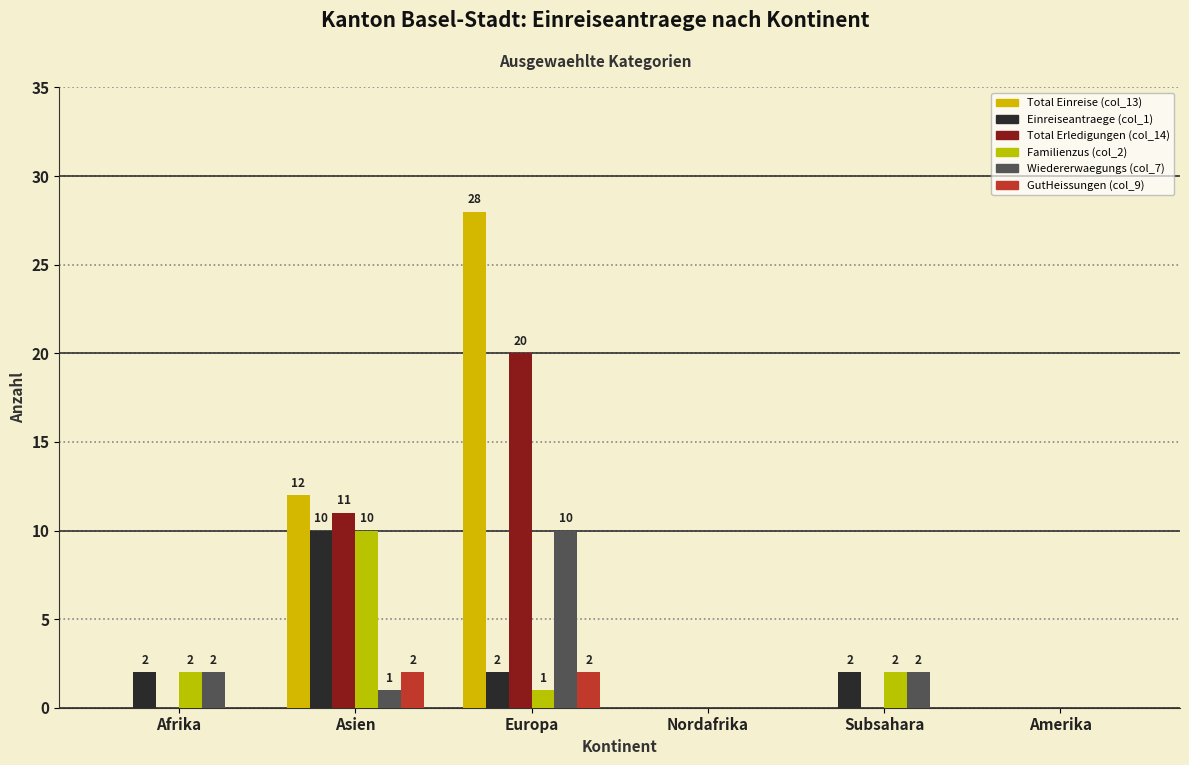

How many values in Total Erledigungen (col_14) are above zero?

2